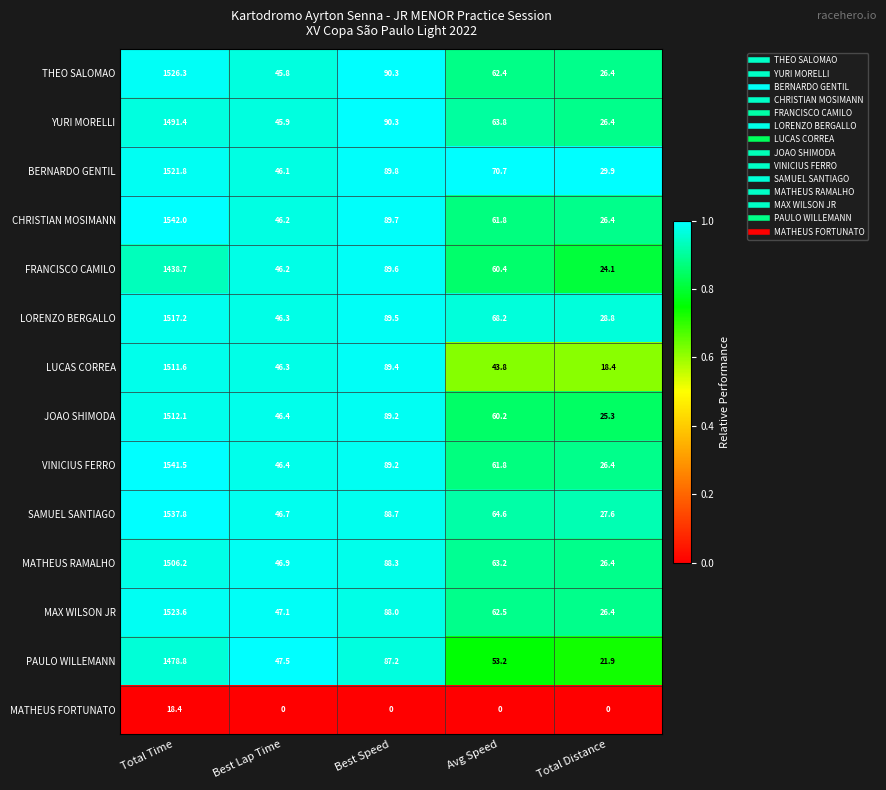

Count the number of data series in this chart.

14